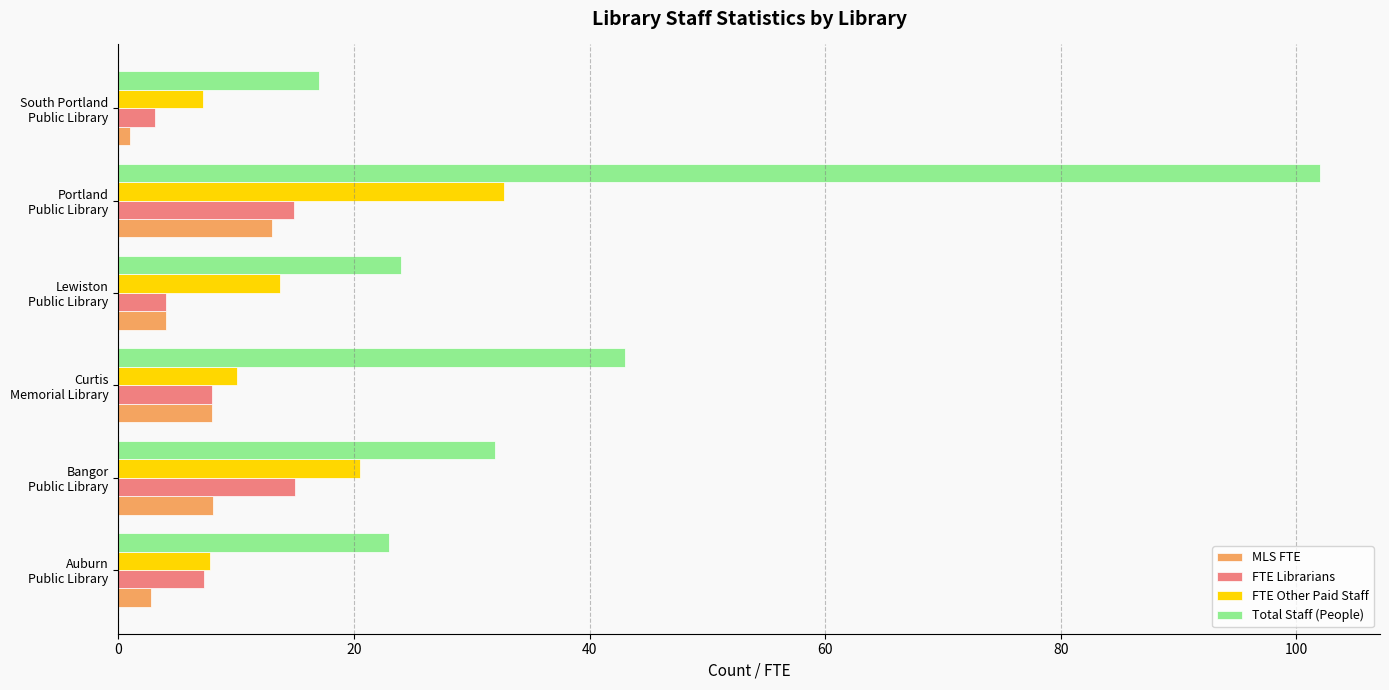

Which series has the largest range (max minus min)?

Total Staff (People)